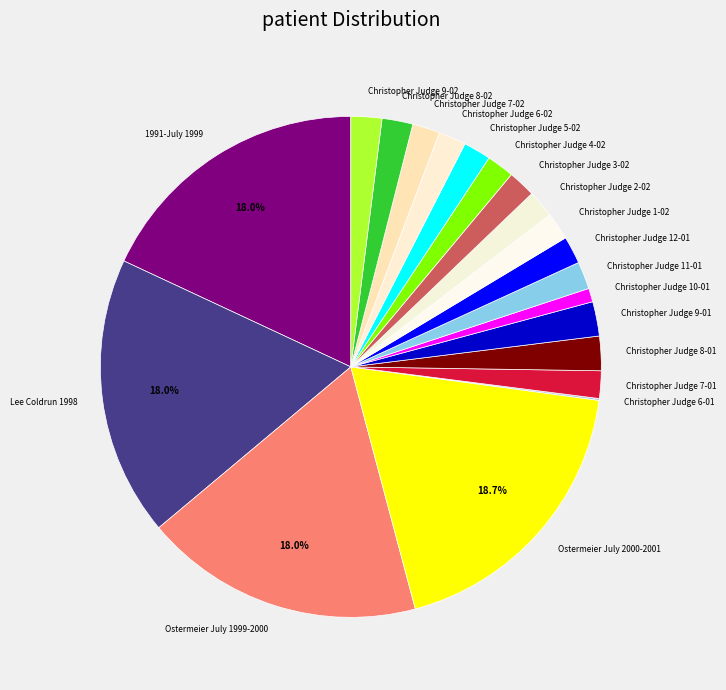

Is it true that Christopher Judge 12-01 is 11% of the pie?

False